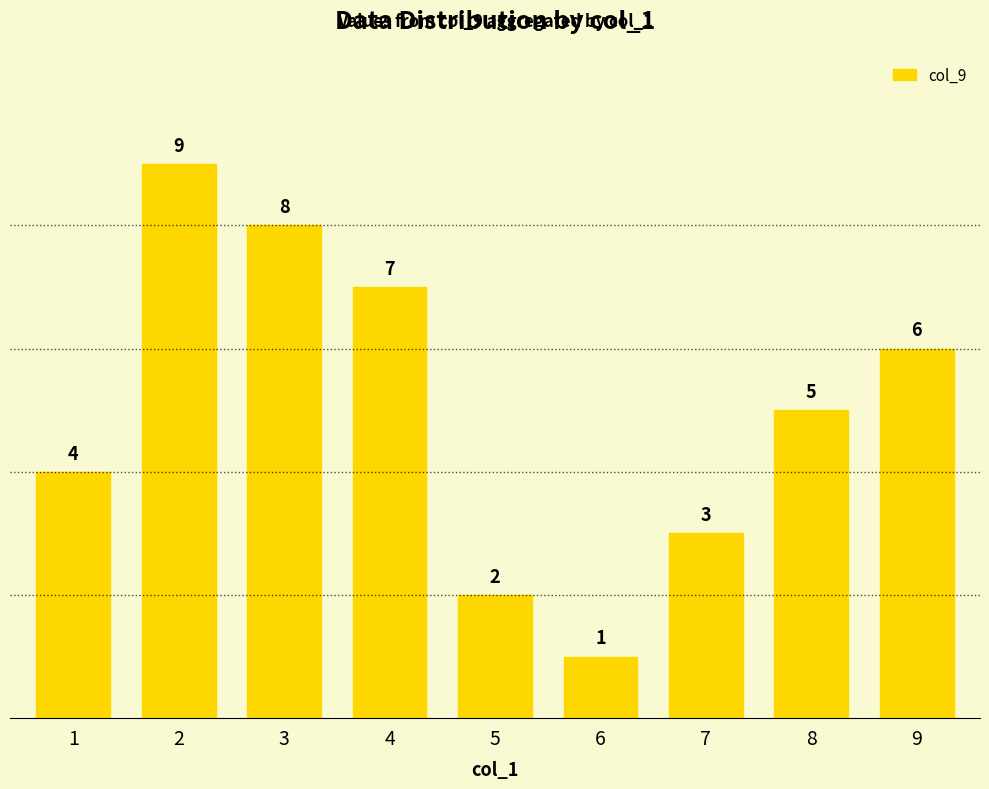

List the labels in order of value, largest first.

2, 3, 4, 9, 8, 1, 7, 5, 6